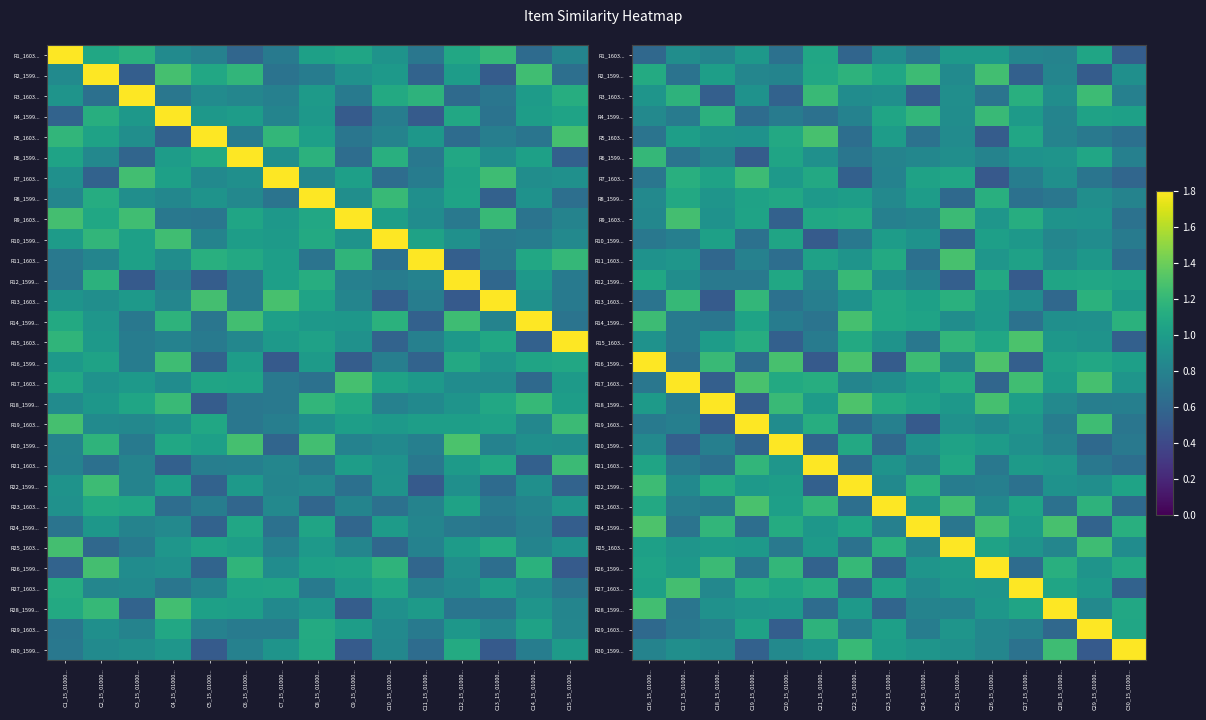

What is the minimum value for R30_1599...?

0.5